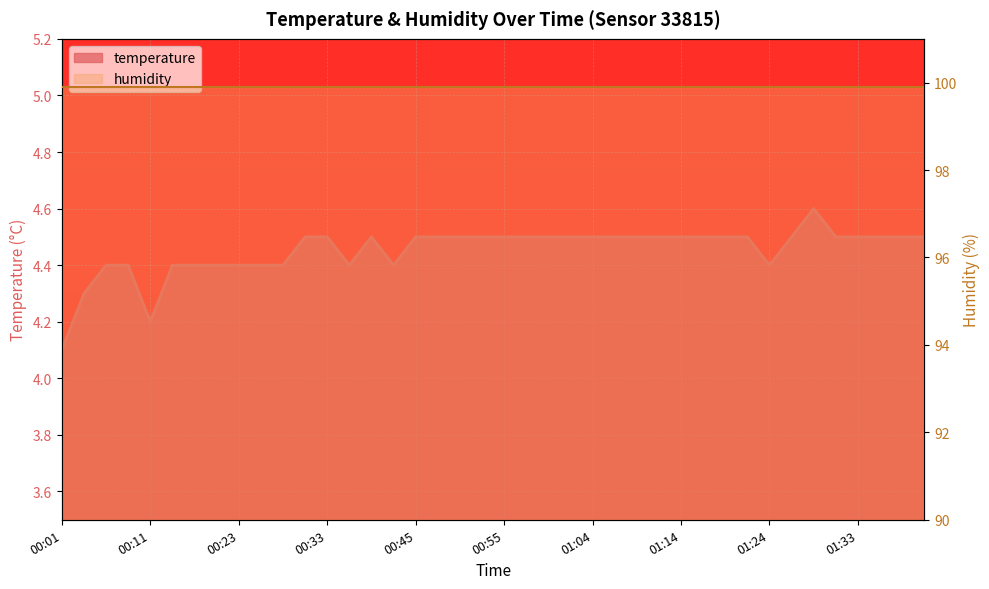

List the labels in order of value, largest first.

01:29, 00:30, 00:33, 00:40, 00:45, 00:47, 00:50, 00:52, 00:55, 00:57, 00:59, 01:02, 01:04, 01:07, 01:09, 01:12, 01:14, 01:16, 01:19, 01:21, 01:26, 01:31, 01:33, 01:36, 01:39, 01:41, 00:06, 00:08, 00:13, 00:16, 00:18, 00:23, 00:25, 00:28, 00:35, 00:42, 01:24, 00:03, 00:11, 00:01